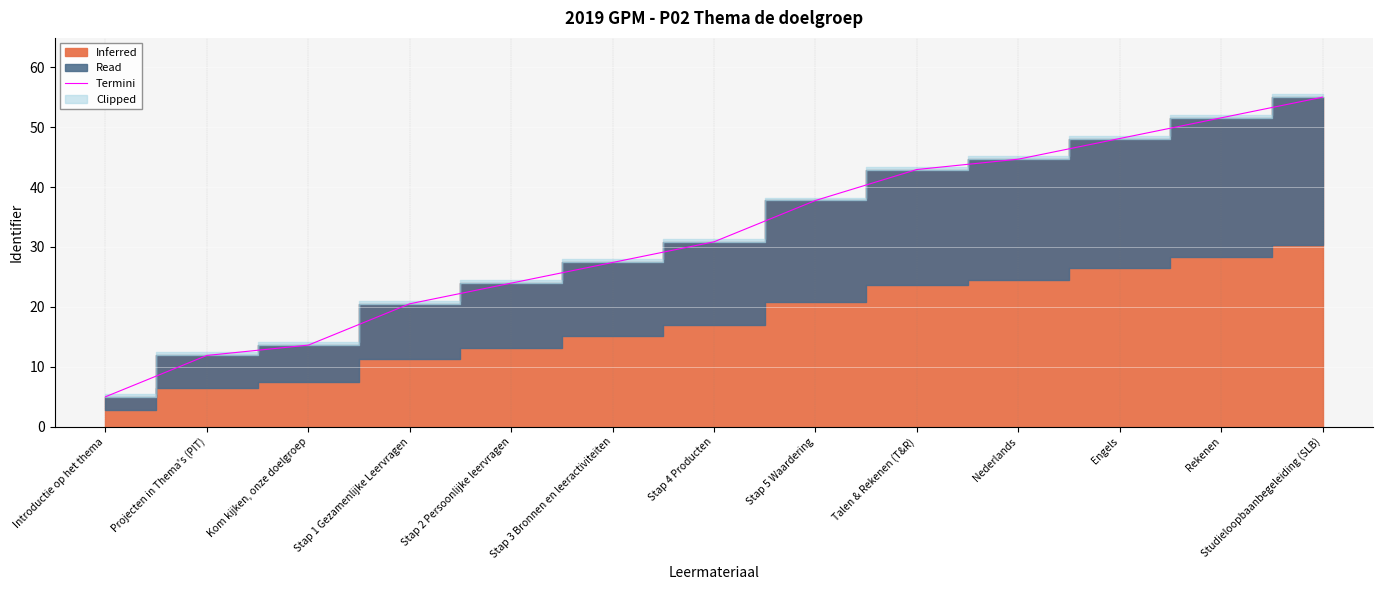

Does the chart display data point markers on the line(s)?

No